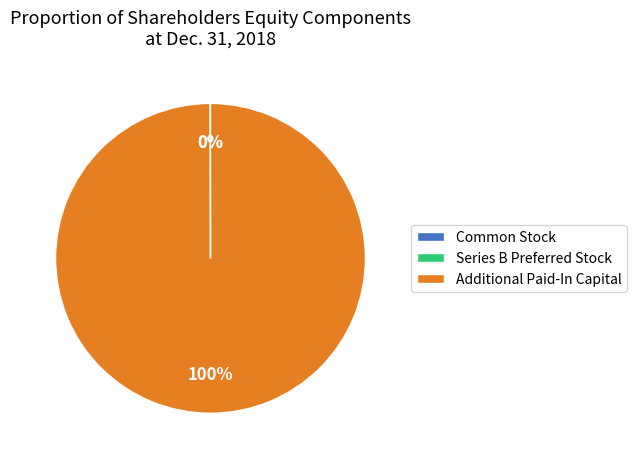

Which category has the biggest portion of the pie?

Additional Paid-In Capital